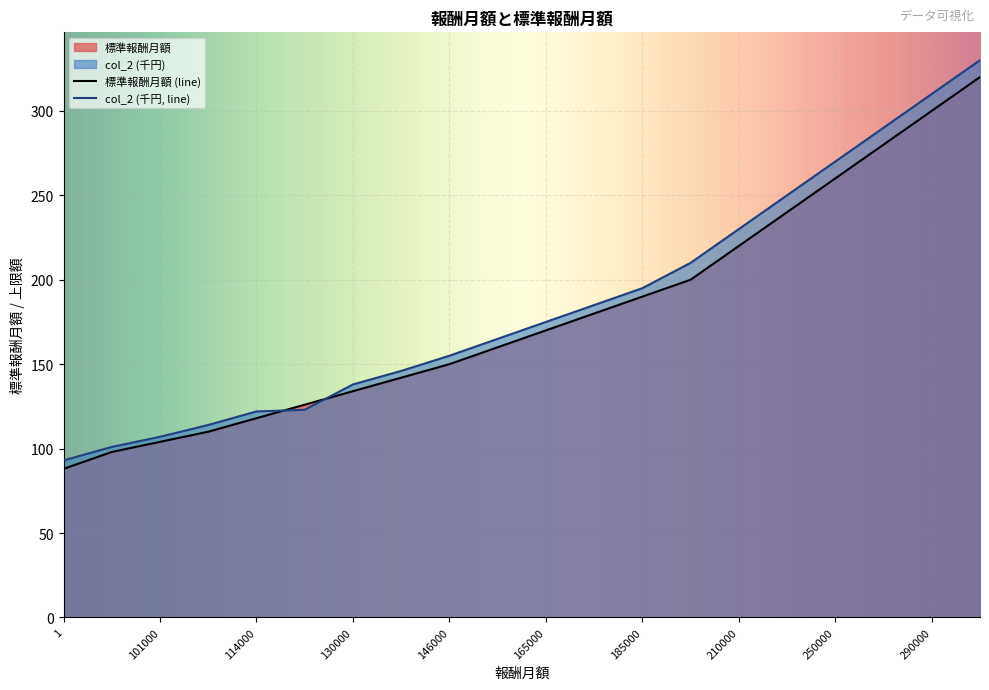

What is the average value of the col_2 series?

185.4